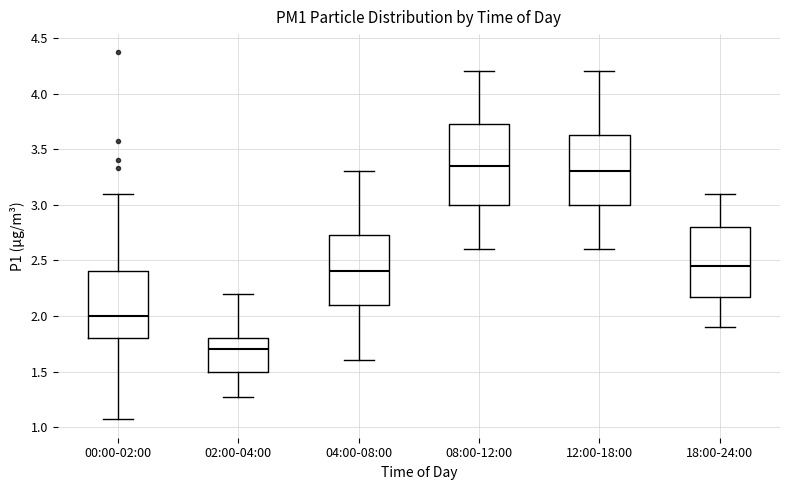

Reading left to right, transcribe this box plot: for each box, give where its median line is, the range the box spans, and where its two whiskers end, as read against the y-axis. The values are not printed on the chart, so give them approximately, as read against the axis.

00:00-02:00: median 2.00, box 1.80 to 2.40, whiskers 1.05 to 3.10
02:00-04:00: median 1.70, box 1.50 to 1.80, whiskers 1.25 to 2.20
04:00-08:00: median 2.40, box 2.10 to 2.75, whiskers 1.60 to 3.30
08:00-12:00: median 3.35, box 3.00 to 3.75, whiskers 2.60 to 4.20
12:00-18:00: median 3.30, box 3.00 to 3.65, whiskers 2.60 to 4.20
18:00-24:00: median 2.45, box 2.20 to 2.80, whiskers 1.90 to 3.10